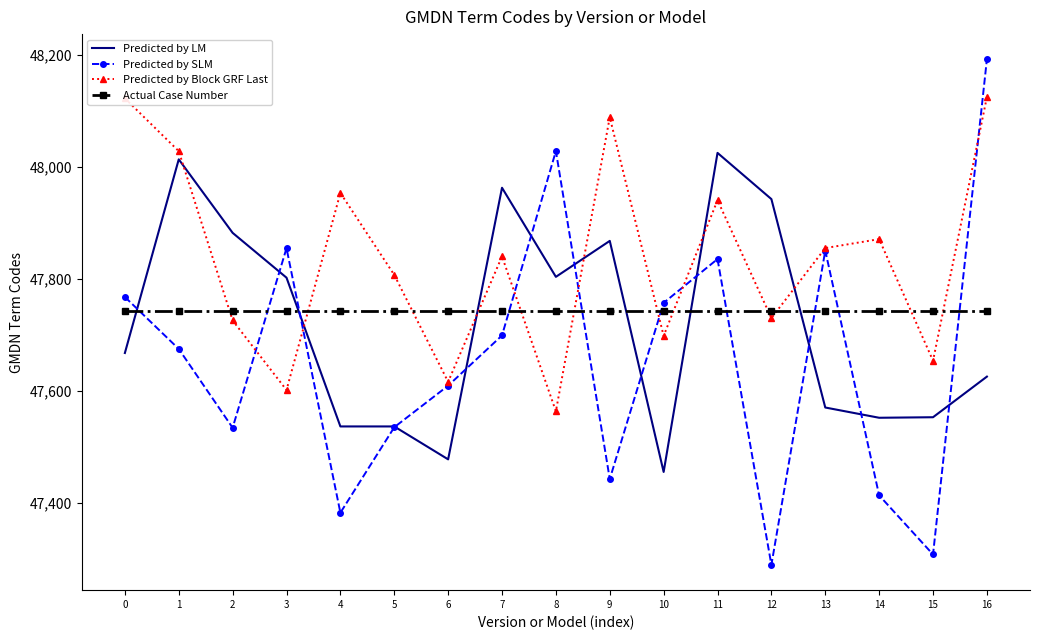

At 8, list the series in order from smallest to largest.

Predicted by Block GRF Last, Actual Case Number, Predicted by LM, Predicted by SLM